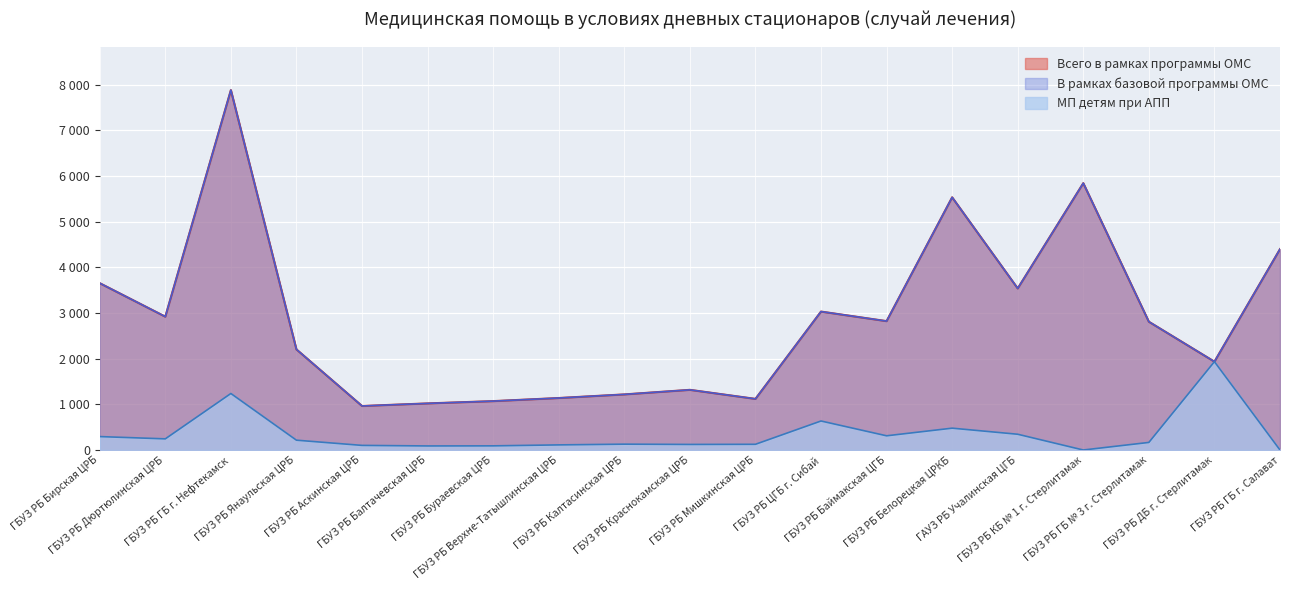

What is the label of the 3rd point from the left?

ГБУЗ РБ ГБ г. Нефтекамск